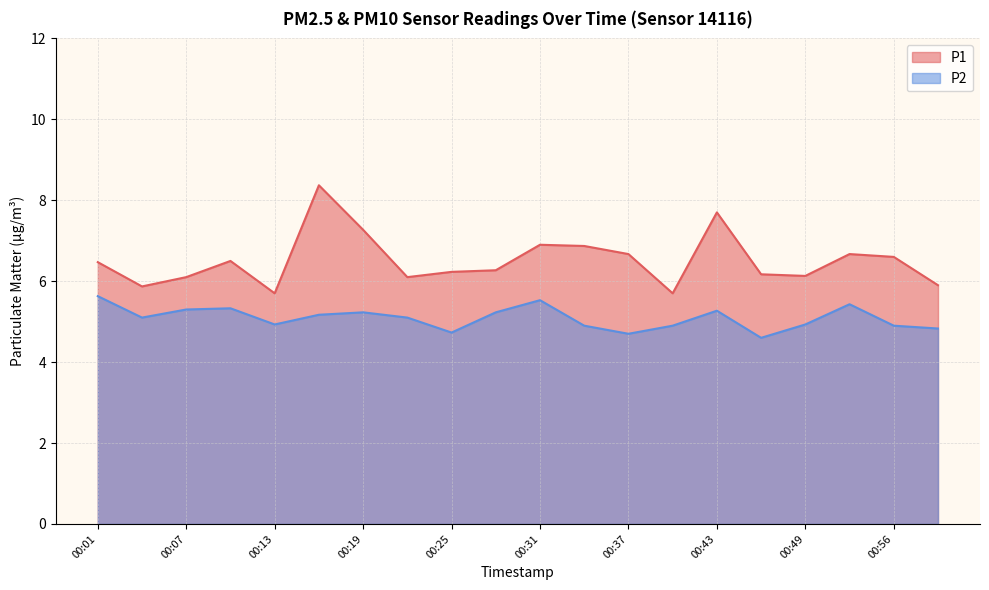

Rank the series by their maximum value, from highest to lowest.

P1, P2